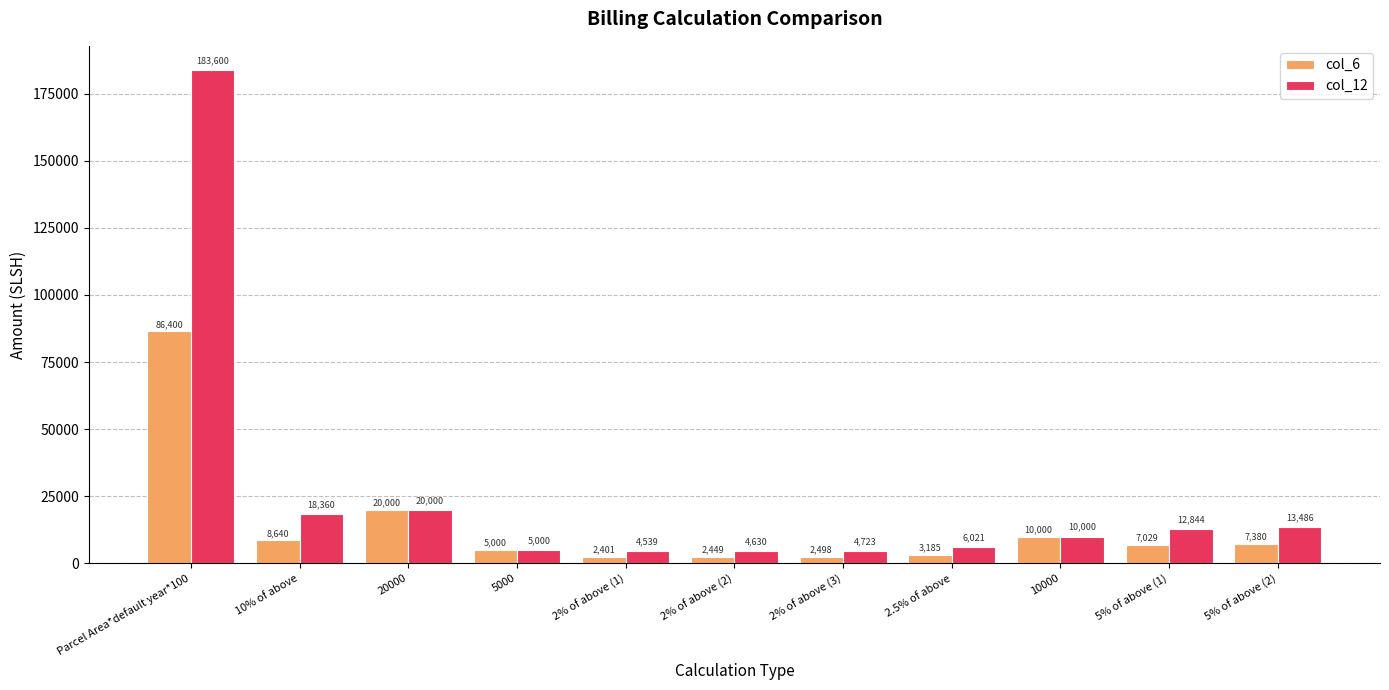

Count the number of categories in the chart.

11